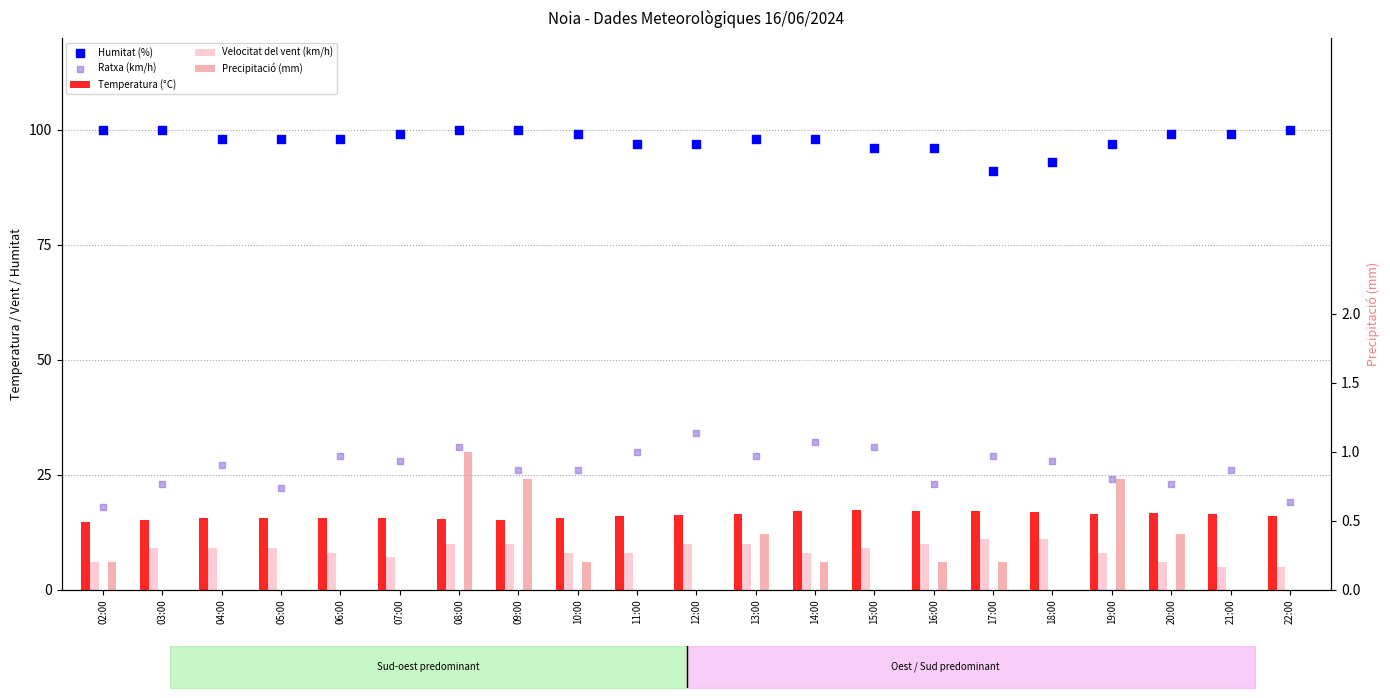

Which series reaches the minimum Y coordinate?

Precipitació (mm)